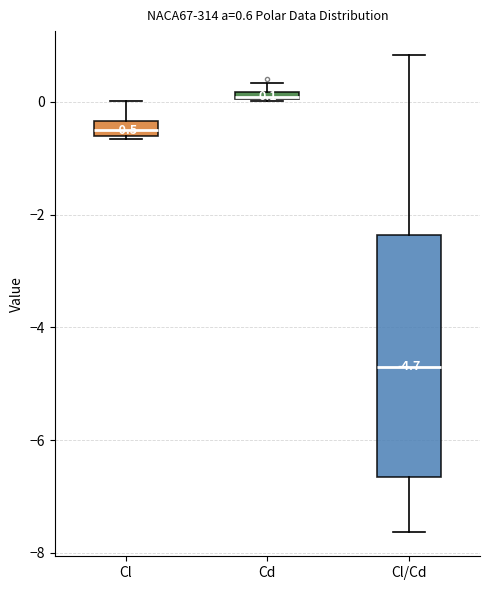

Which box is the tallest, from its lower edge to its upper edge?

Cl/Cd